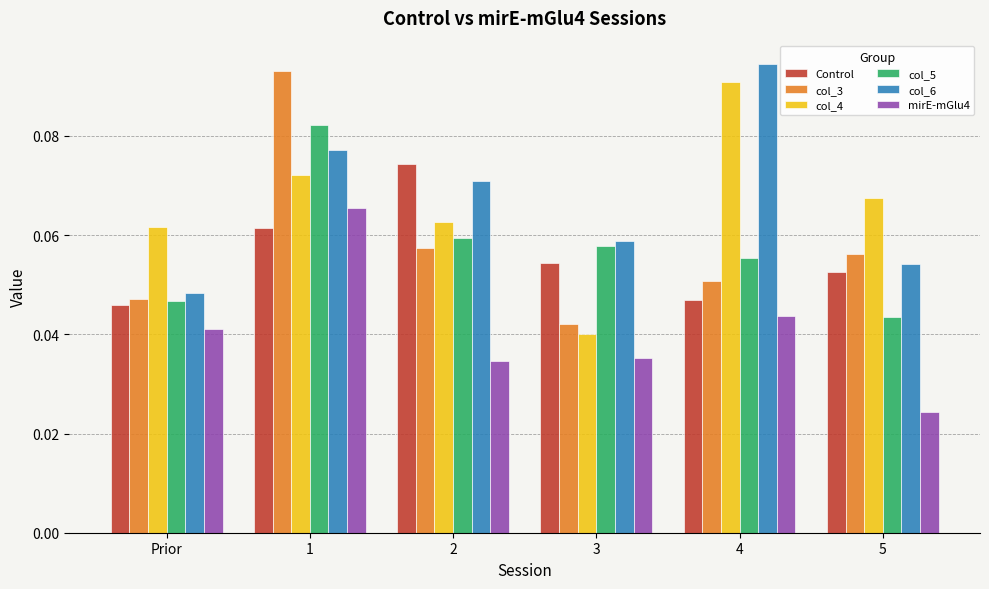

True or false: mirE-mGlu4 has a value of 0.0 at 1.

False